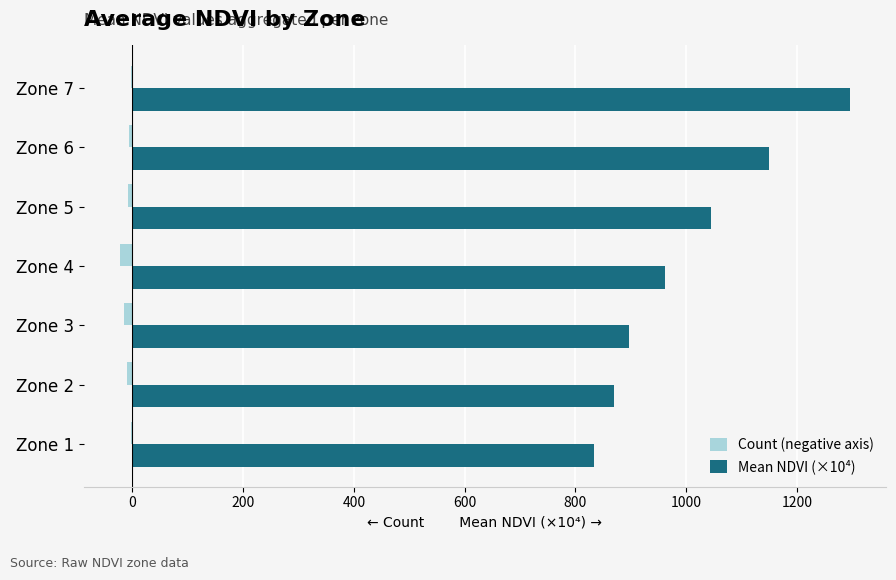

At which category is the sum across all series the highest?

Zone 7